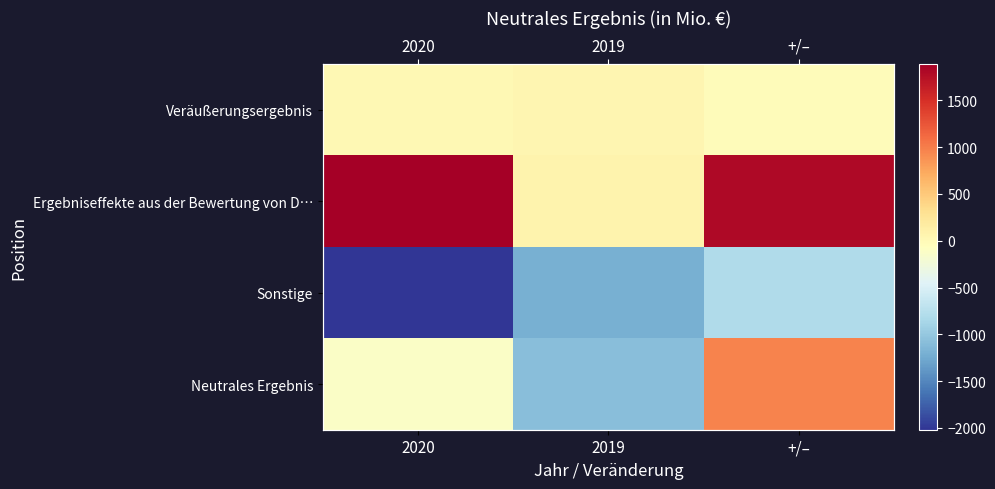

What is the difference between the Neutrales Ergebnis values at 2020 and 2019?

960